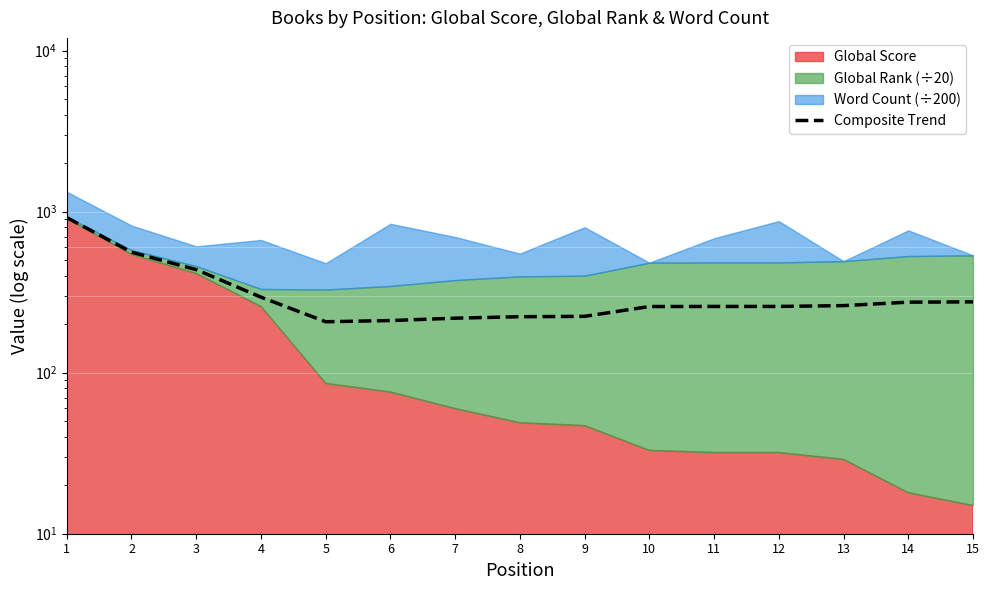

What is the sum of the values at 1 and 9?

1142.9